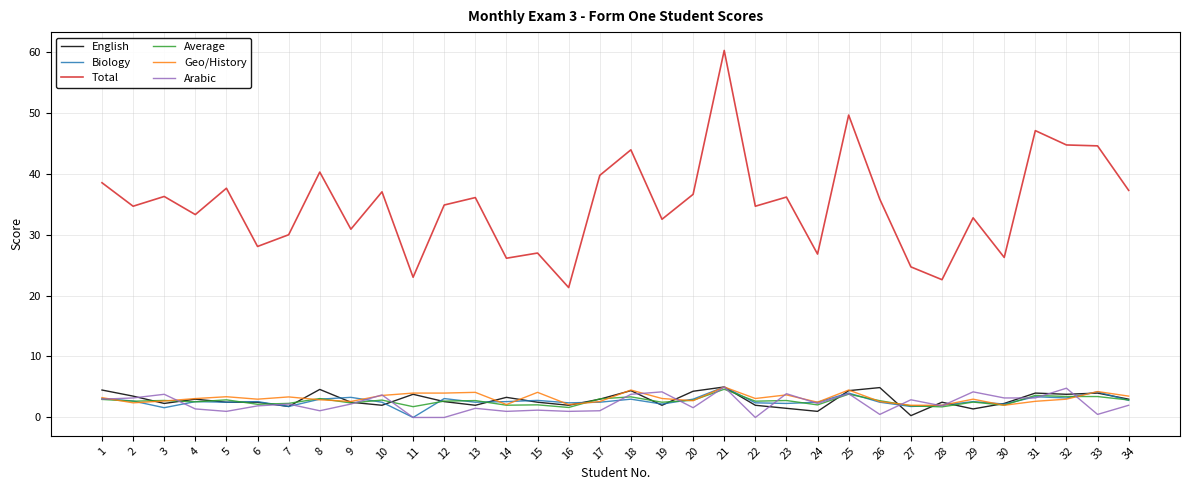

What is the difference between the highest and lowest values at 10?

35.0